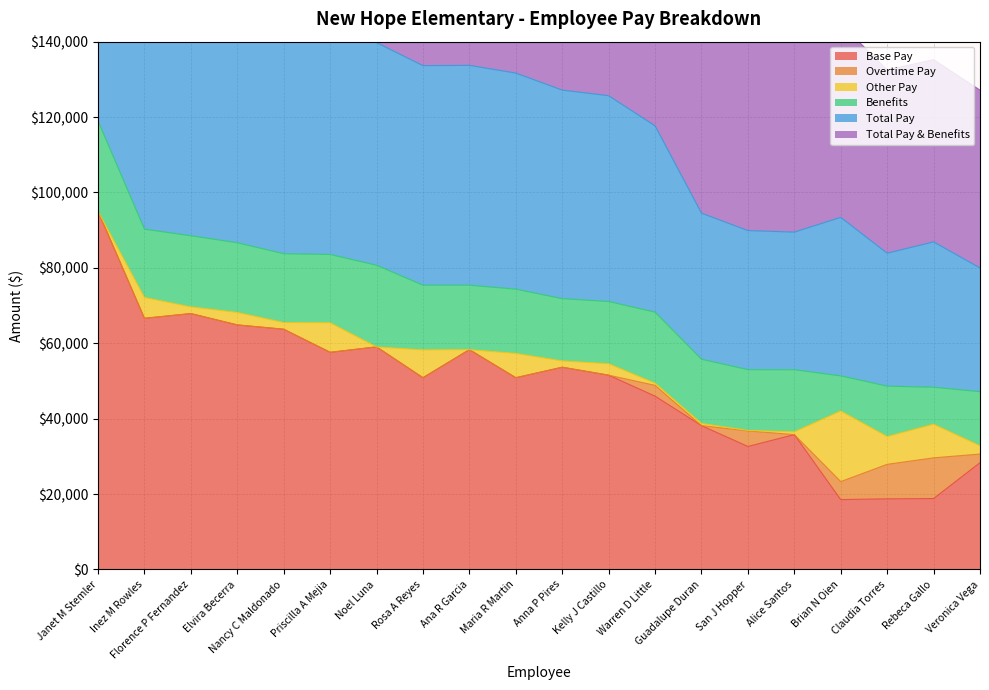

The Base Pay series shows 50864.4 at Rosa A Reyes. True or false?

True